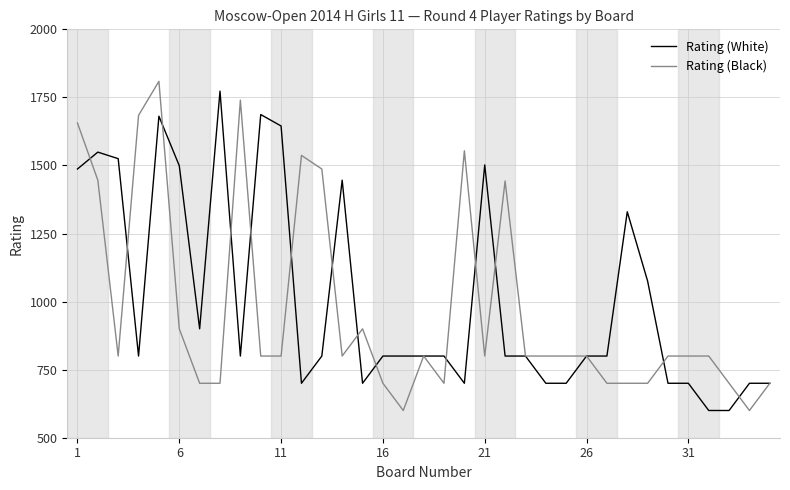

What is the maximum value for Rating (Black)?

1809